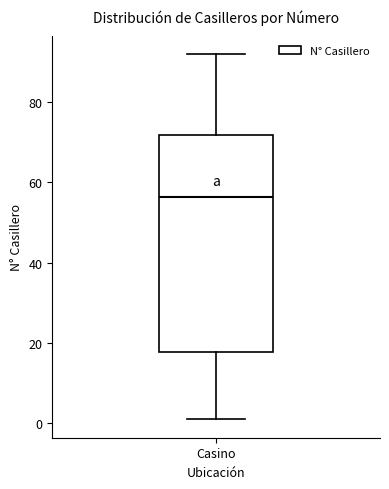

Transcribe this box plot: give where the median line is, the range the box spans, and where the two whiskers end, as read against the y-axis. The values are not printed on the chart, so give them approximately, as read against the axis.

median 56, box 18 to 72, whiskers 2 to 92